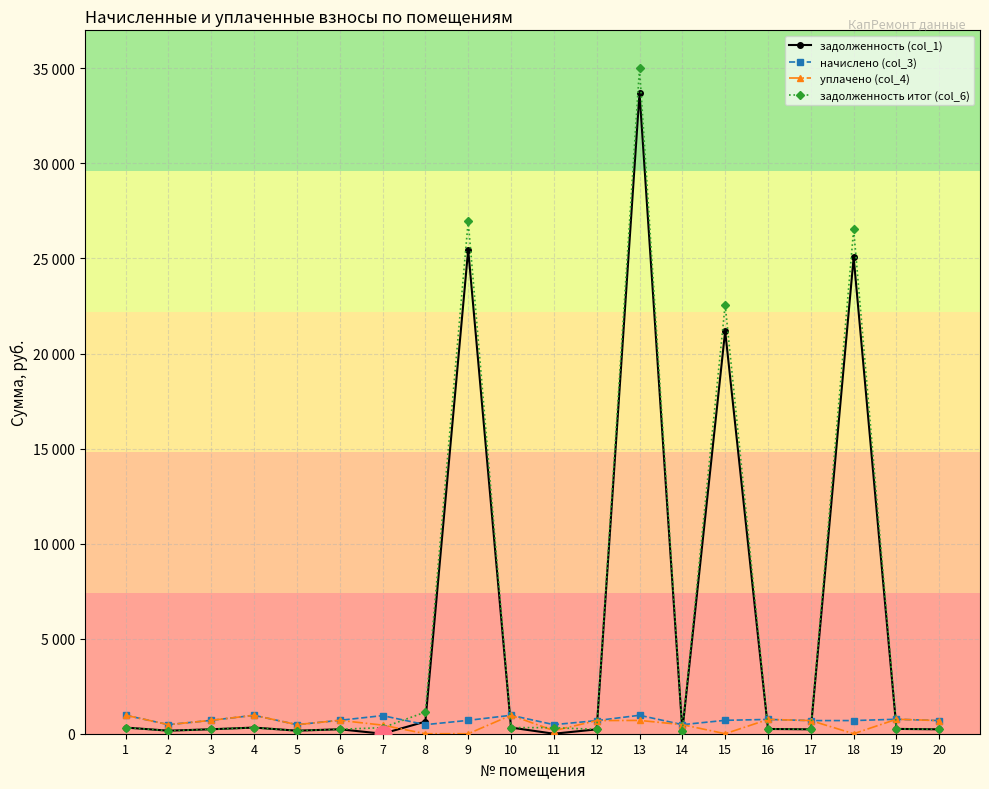

True or false: задолженность (col_1) has more than 2 interior local peaks.

True